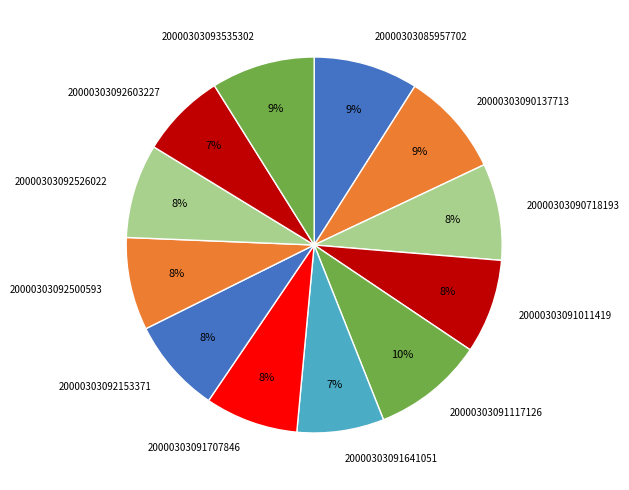

Combined, do 20000303092603227 and 20000303091707846 account for over 50%?

No